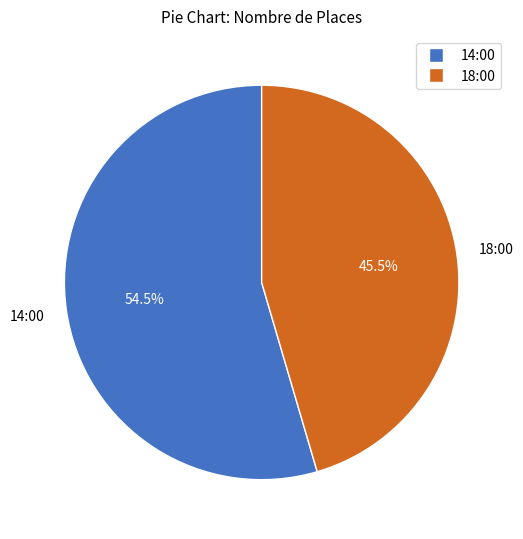

How many segments does this pie chart have?

2